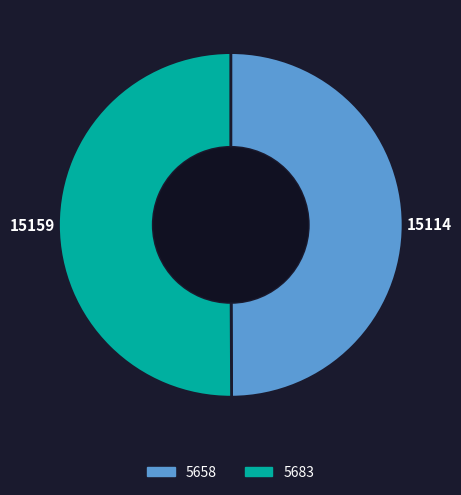

Is it true that 5683 is 50% of the pie?

True